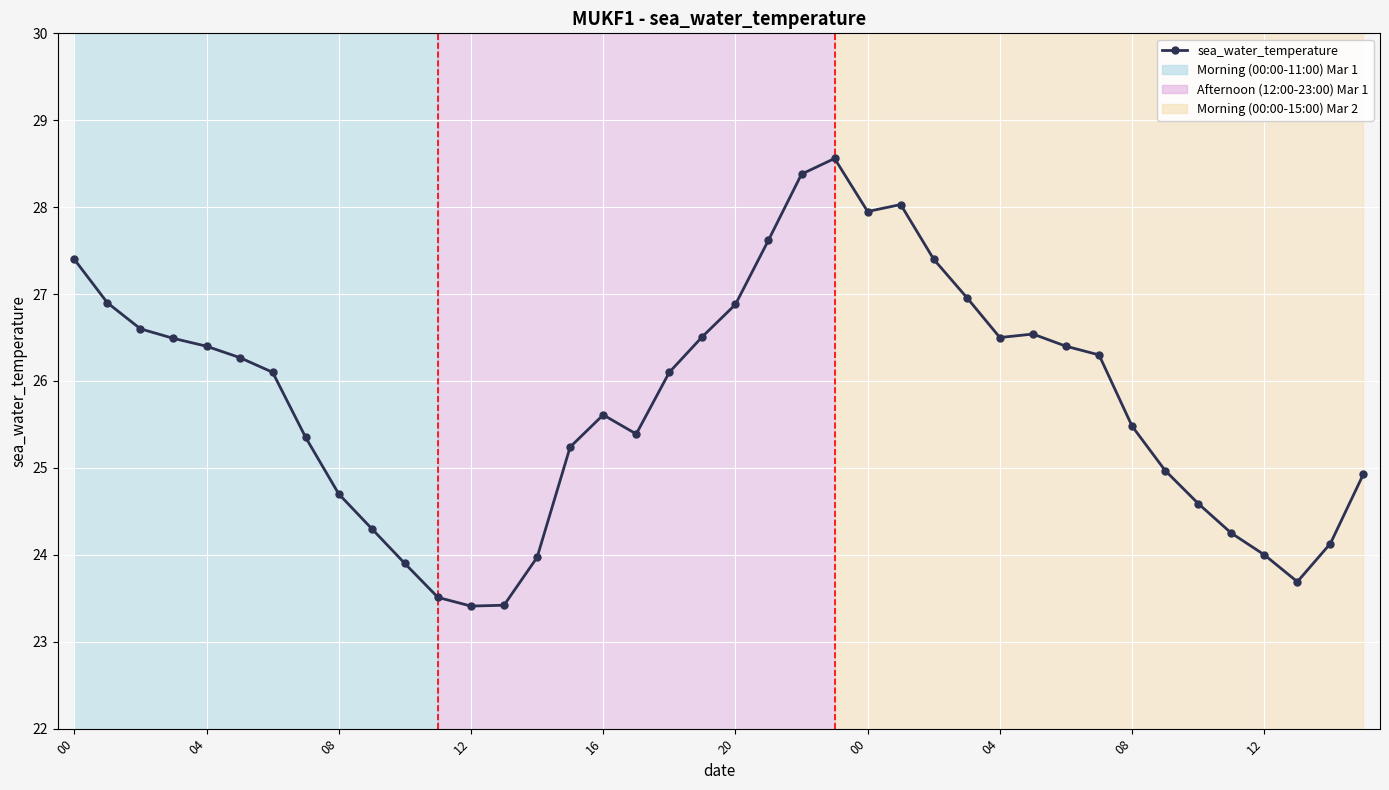

Does the chart have visible grid lines?

Yes